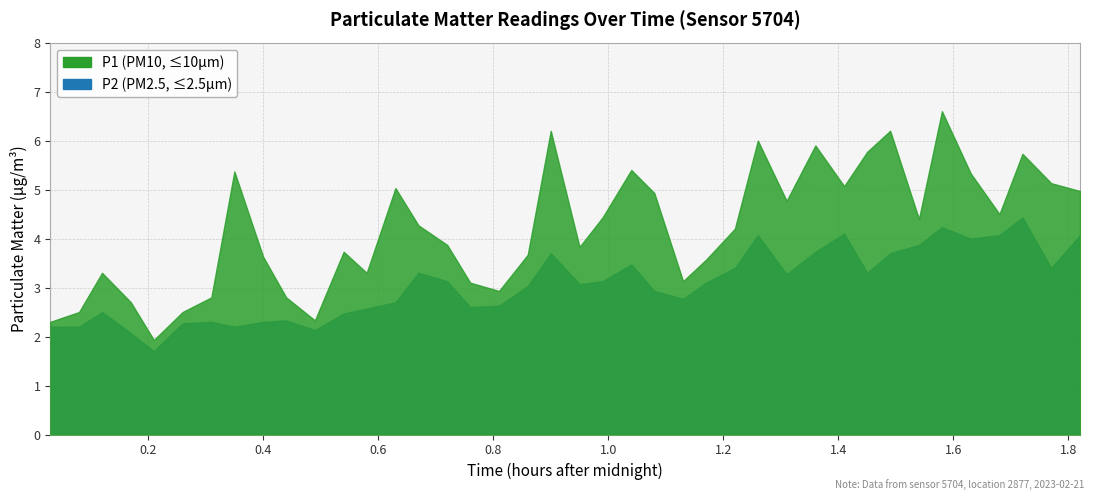

What is the value of the P1 point at the 28th from the left?

6.0